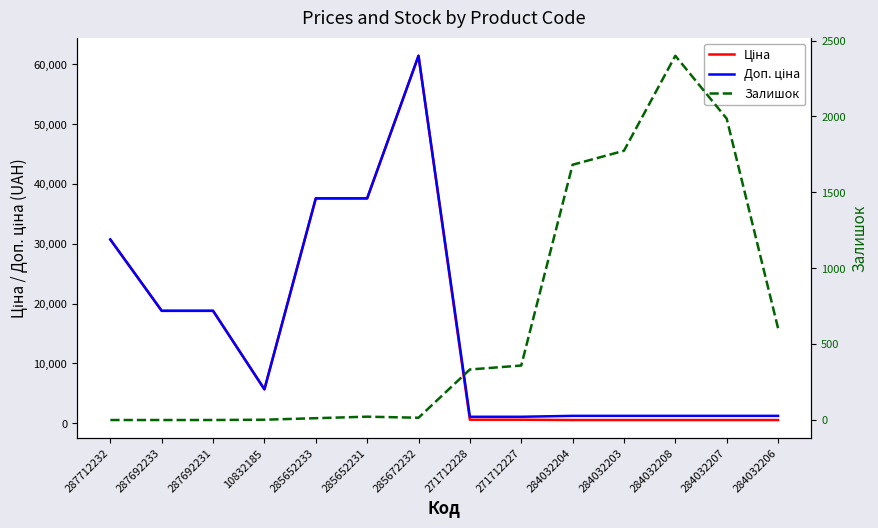

Reading left to right, list all the values displayed in this chart.

Ціна: 287712232=30717.1	287692233=18796.8	287692231=18796.8	10832185=5673.8	285652233=37593.6	285652231=37593.6	285672232=61434.3	271712228=589.9	271712227=589.9	284032204=539.0	284032203=539.0	284032208=539.0	284032207=539.0	284032206=539.0
Доп. ціна: 287712232=30717.1	287692233=18796.8	287692231=18796.8	10832185=5673.8	285652233=37593.6	285652231=37593.6	285672232=61434.3	271712228=1081.7	271712227=1081.7	284032204=1235.4	284032203=1235.4	284032208=1235.4	284032207=1235.4	284032206=1235.4
Залишок: 287712232=0.0	287692233=0.0	287692231=0.0	10832185=2.0	285652233=12.0	285652231=22.0	285672232=15.0	271712228=333.0	271712227=359.0	284032204=1682.0	284032203=1774.0	284032208=2400.0	284032207=1986.0	284032206=605.0